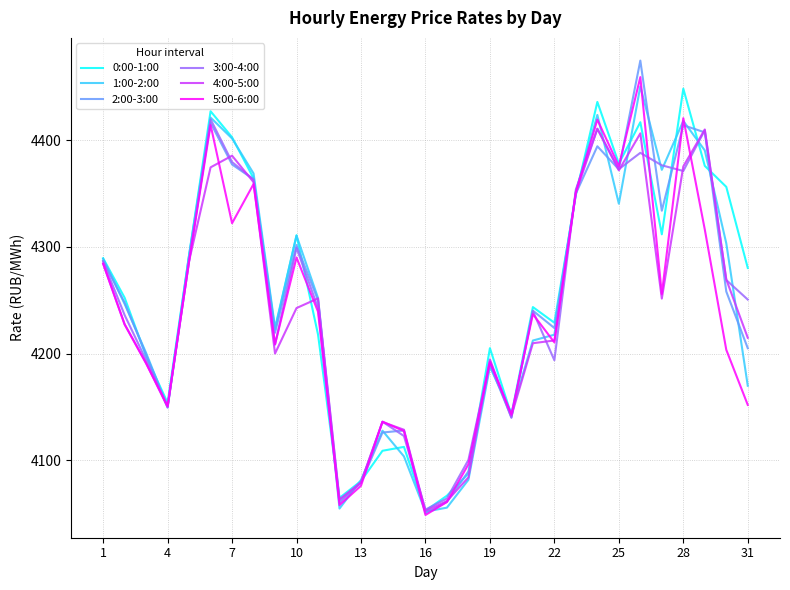

What is the minimum value for 1:00-2:00?

4051.7